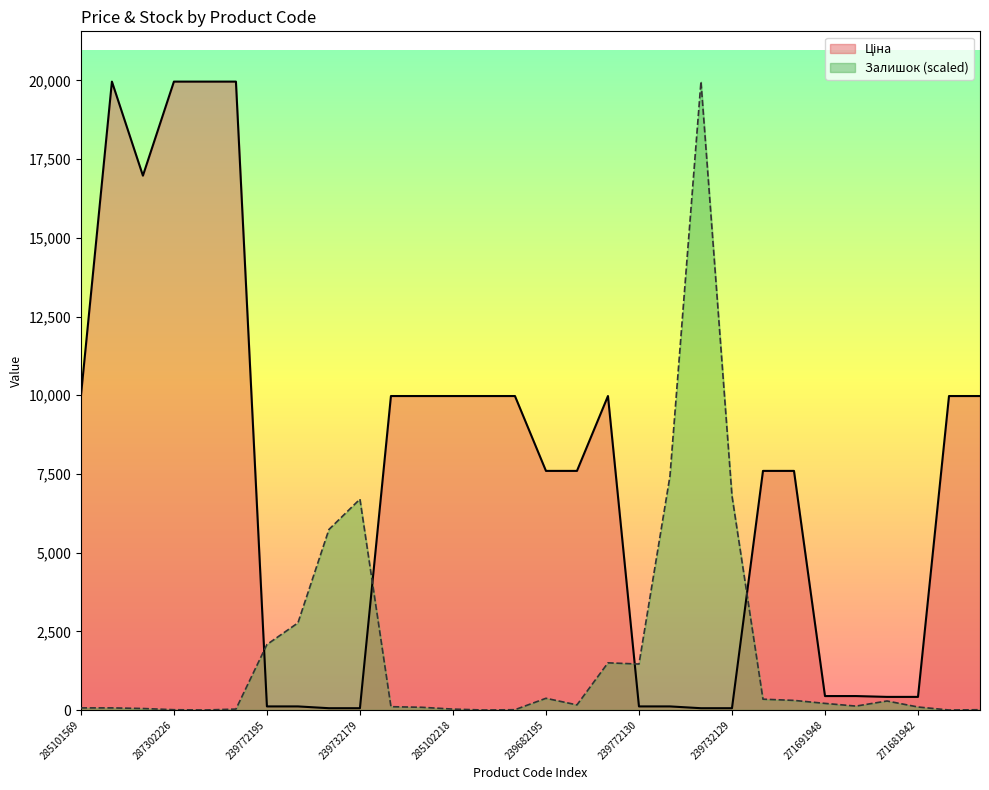

What is the difference between the highest and lowest values at 271691942?

319.1